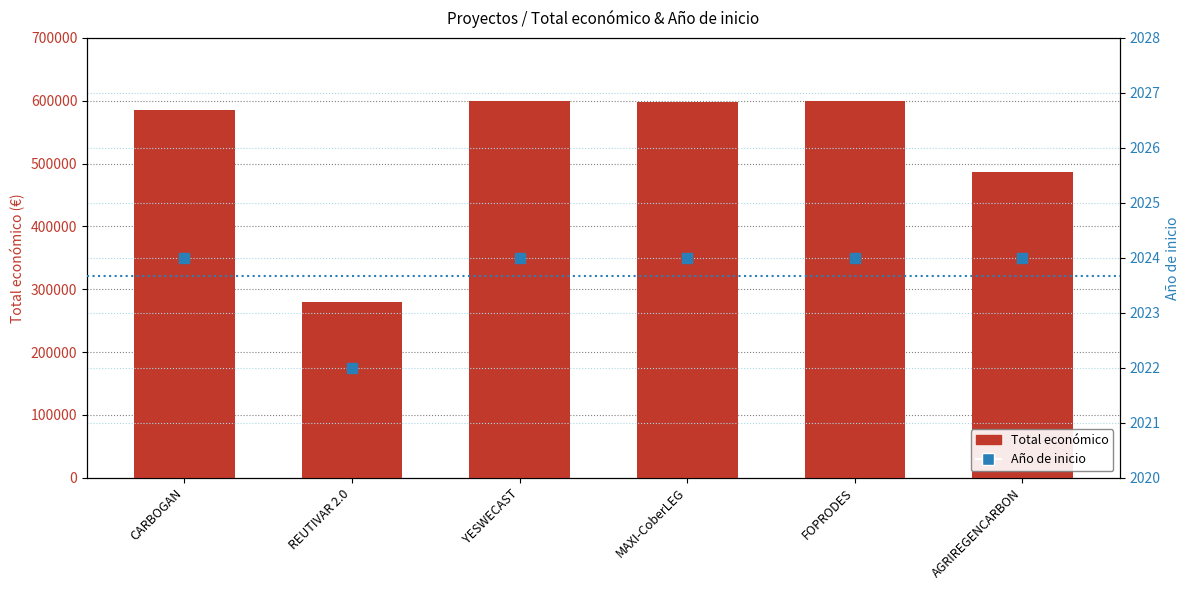

Which series has the largest Y range (max minus min)?

Total económico